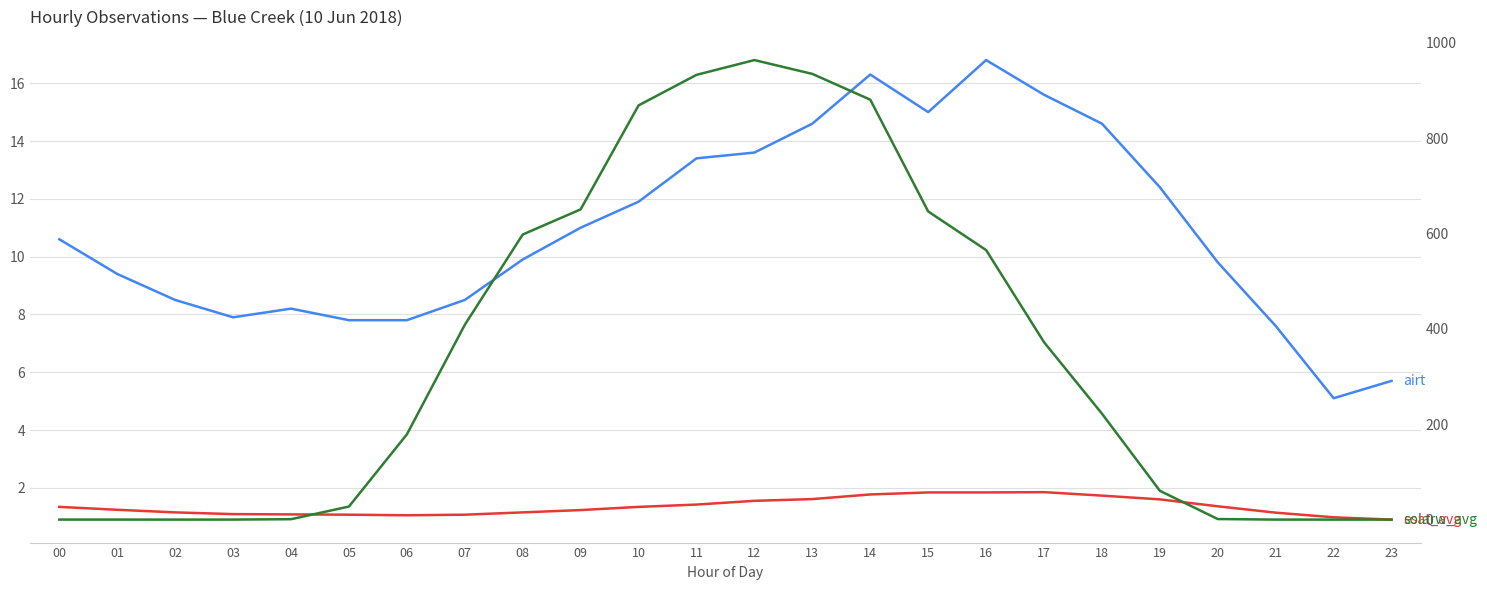

How many lines are shown in the chart?

3